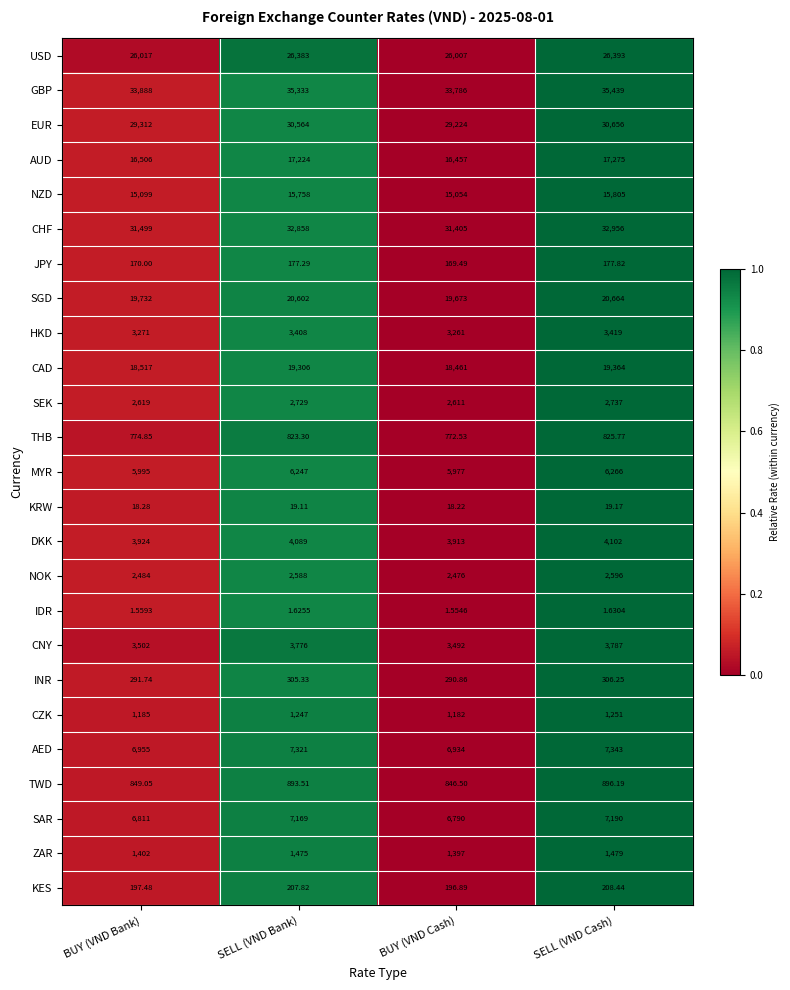

Which series has the largest total across all categories?

GBP